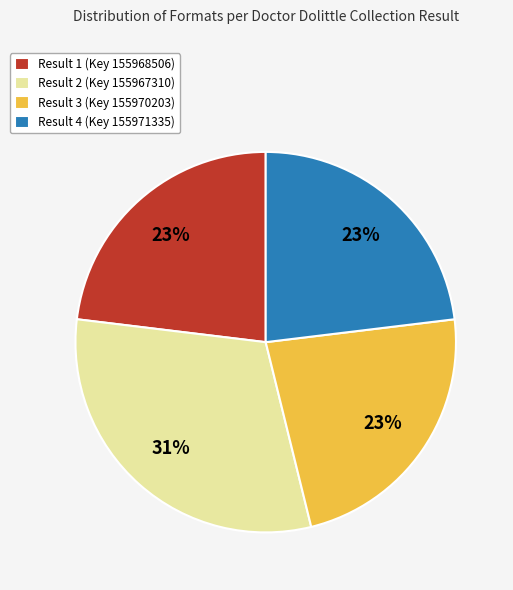

To the nearest percent, what is the average slice percentage?

25%